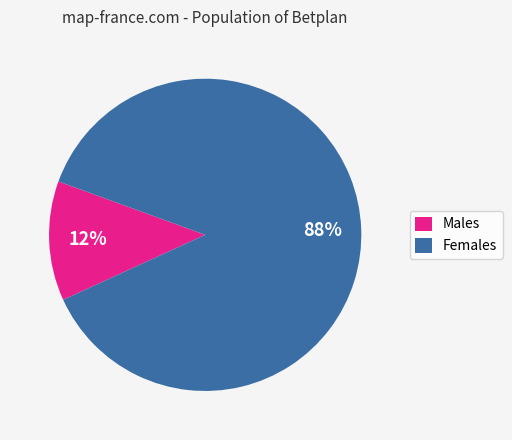

To the nearest percent, what is the average slice percentage?

50%